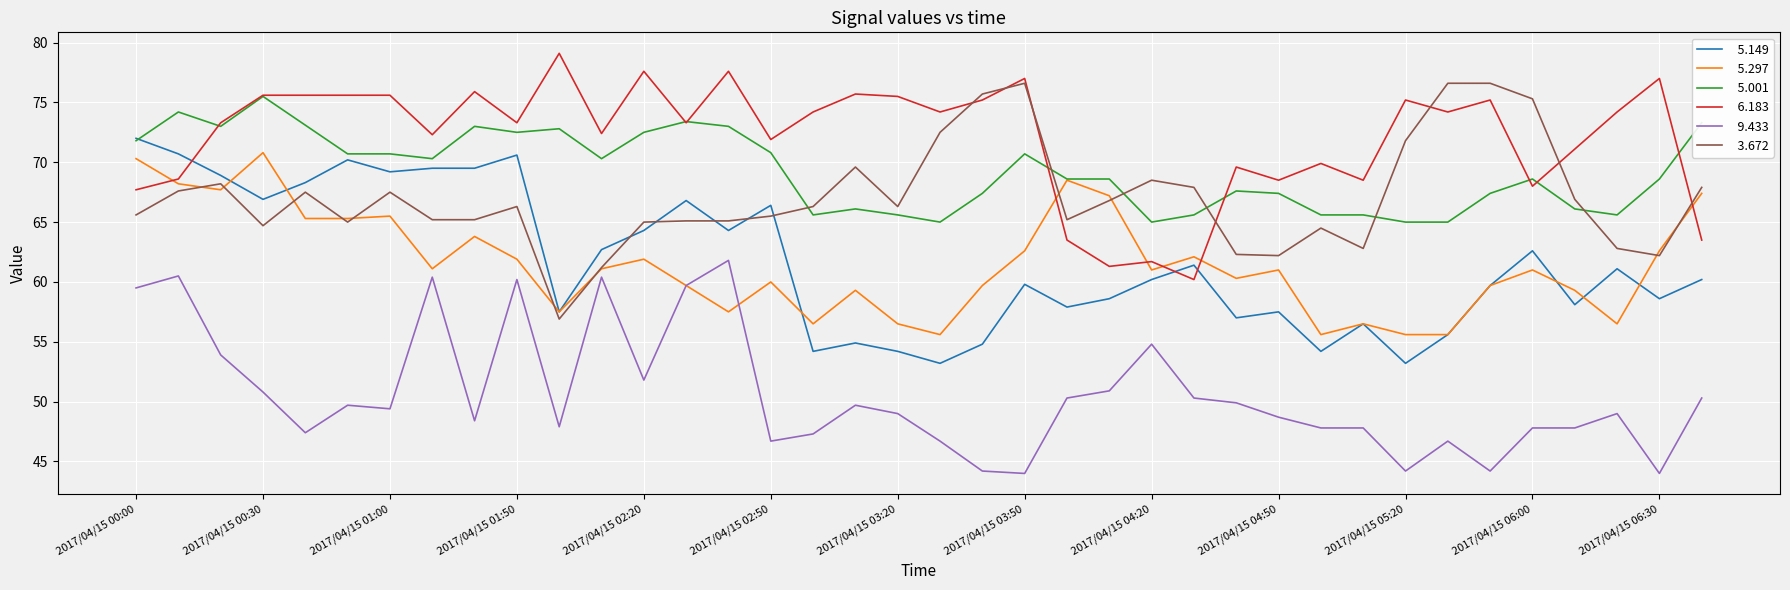

What is the minimum value shown in the chart?

44.0